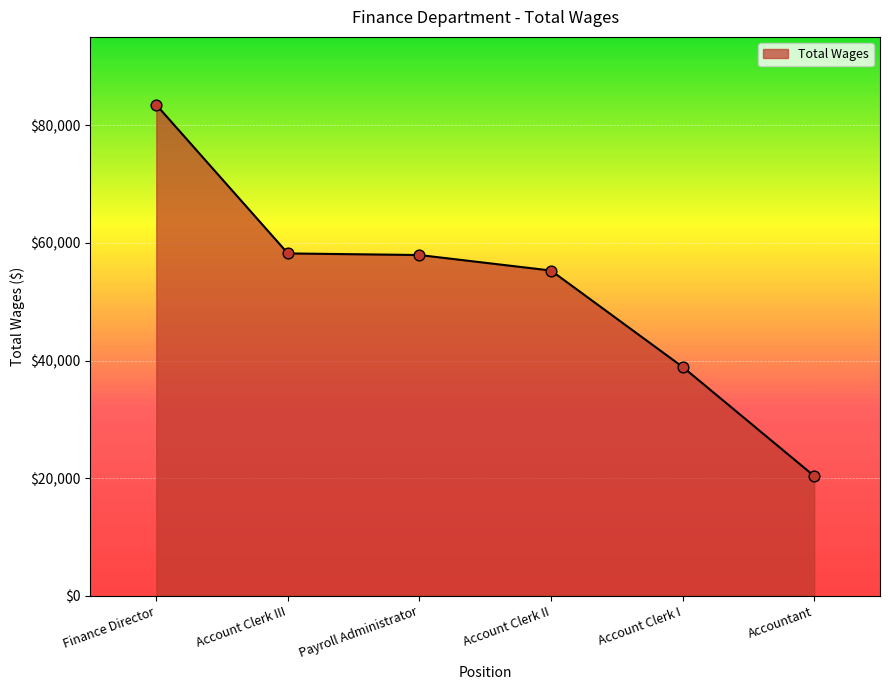

What is the ratio of the value at Accountant to the value at Account Clerk II?

0.4